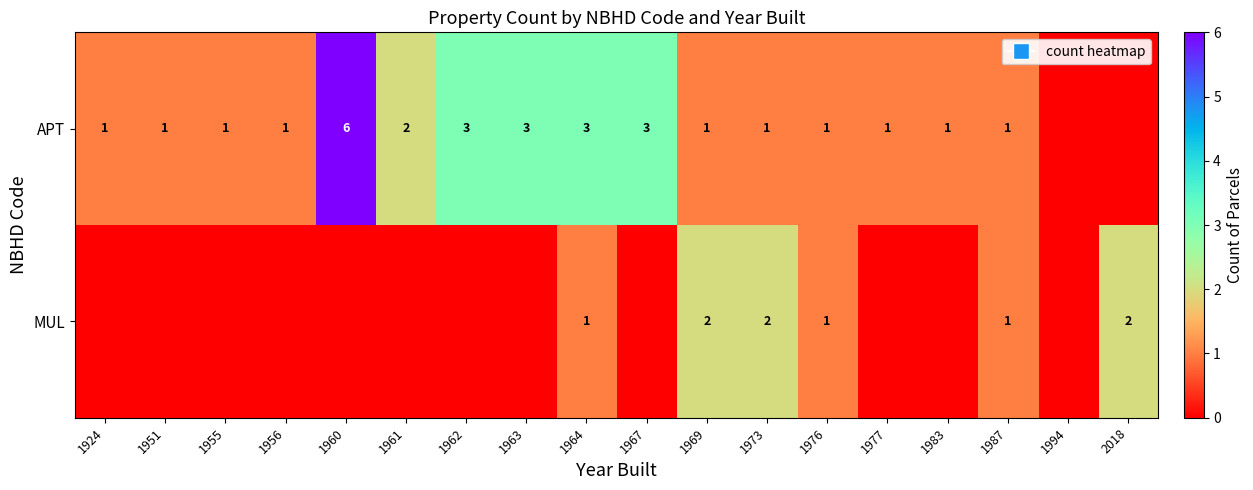

The APT series shows 0 at 1973. True or false?

False